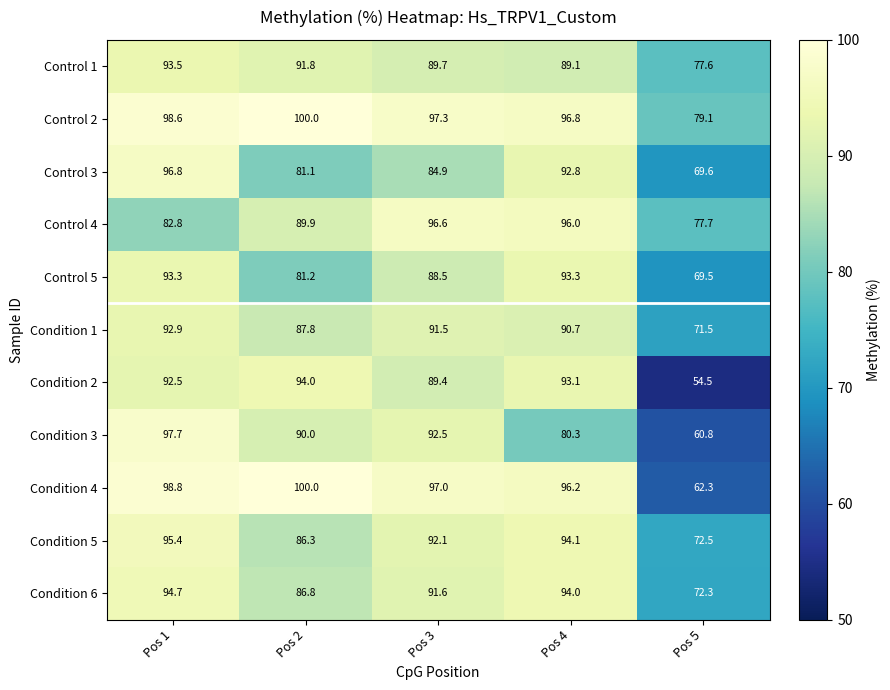

Rank the series at Pos 1 from highest to lowest value.

Condition 4, Control 2, Condition 3, Control 3, Condition 5, Condition 6, Control 1, Control 5, Condition 1, Condition 2, Control 4